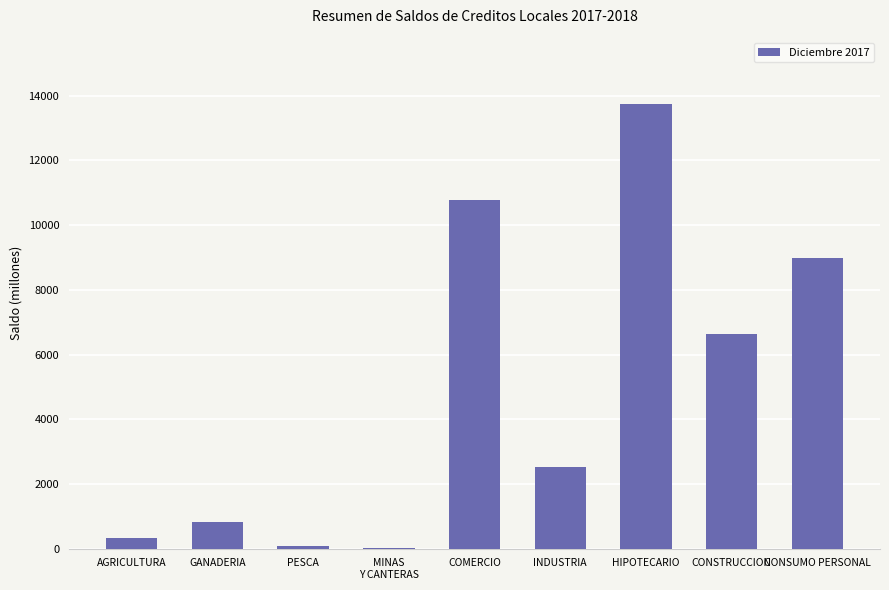

What is the sum of all values?

43932.8